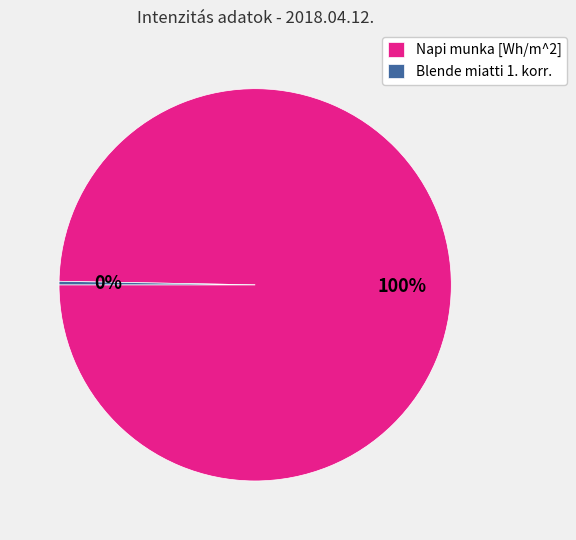

To the nearest percent, what is the combined percentage of Napi munka [Wh/m^2] and Blende miatti 1. korr.?

100%